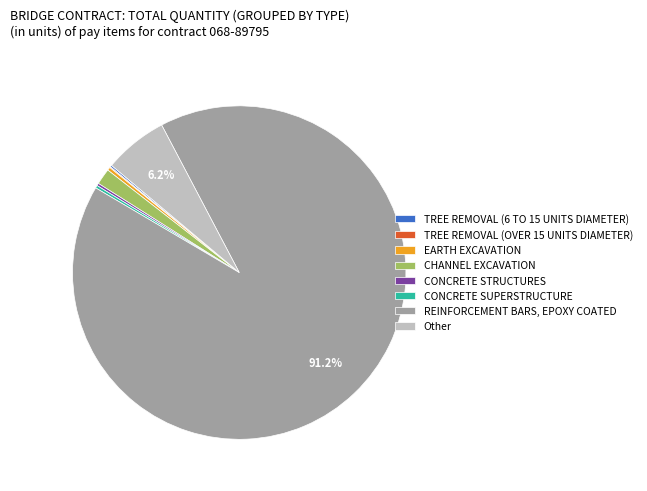

Is there any slice that represents more than half of the pie?

Yes